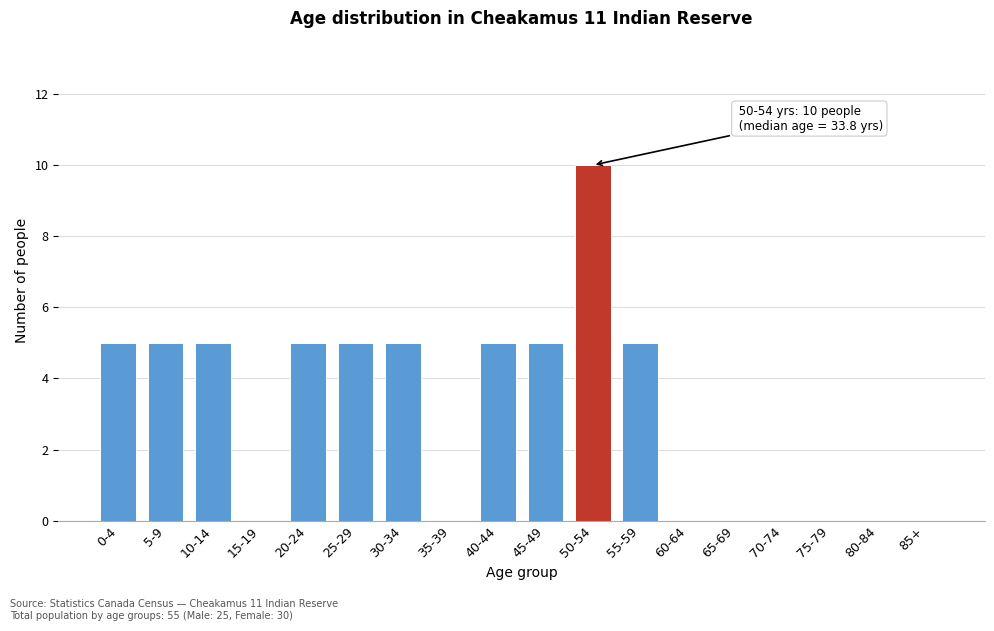

Approximately how many times larger is the value at 40-44 compared to 45-49?

1.0